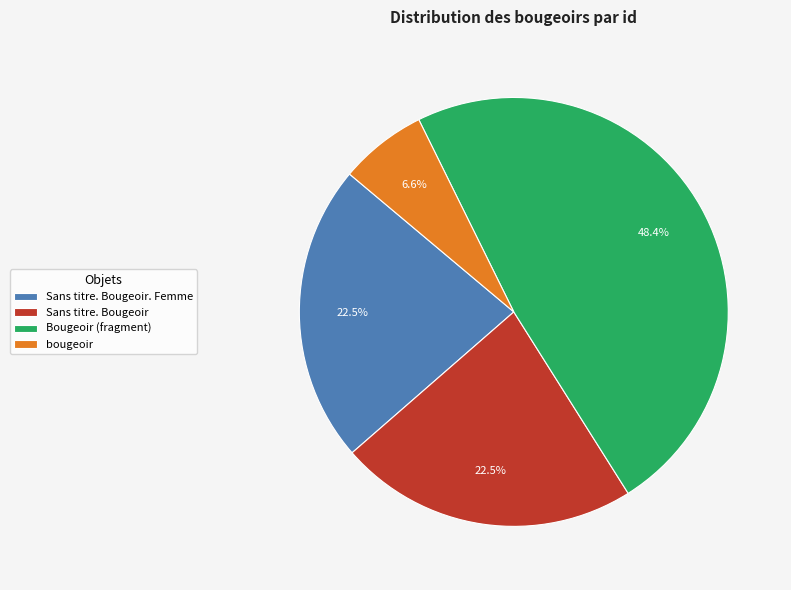

Does bougeoir account for over 50% of the chart?

No